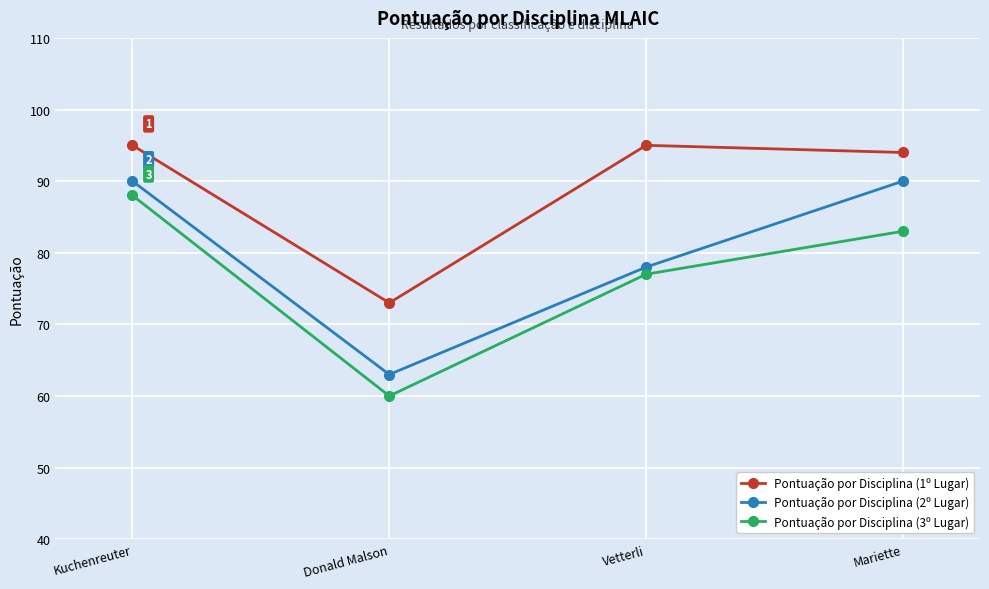

Rank the series at Vetterli from highest to lowest value.

Pontuação por Disciplina (1º Lugar), Pontuação por Disciplina (2º Lugar), Pontuação por Disciplina (3º Lugar)